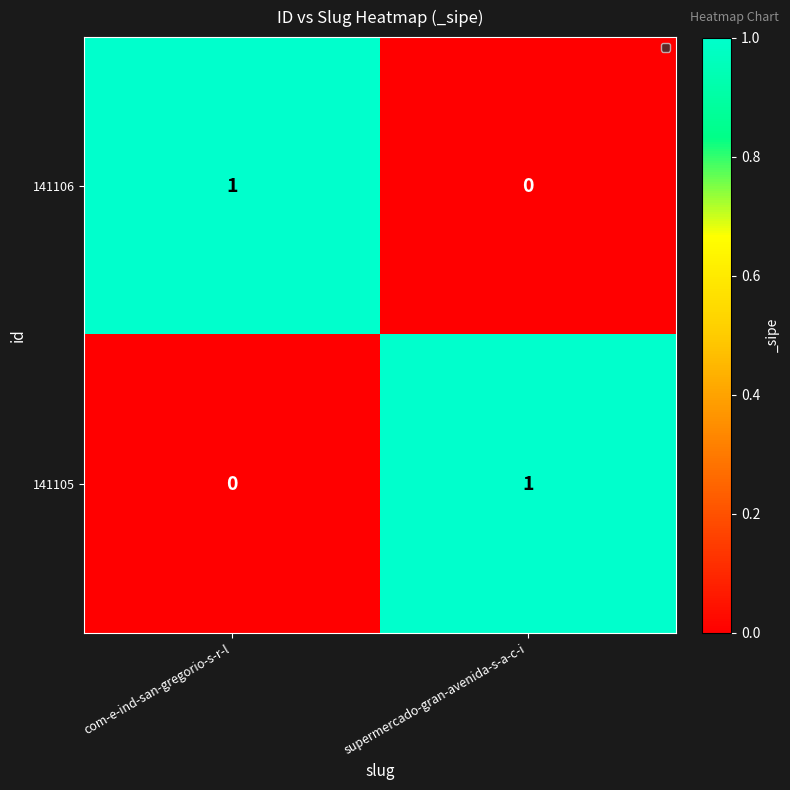

True or false: 141105 has a value of -1 at com-e-ind-san-gregorio-s-r-l.

False